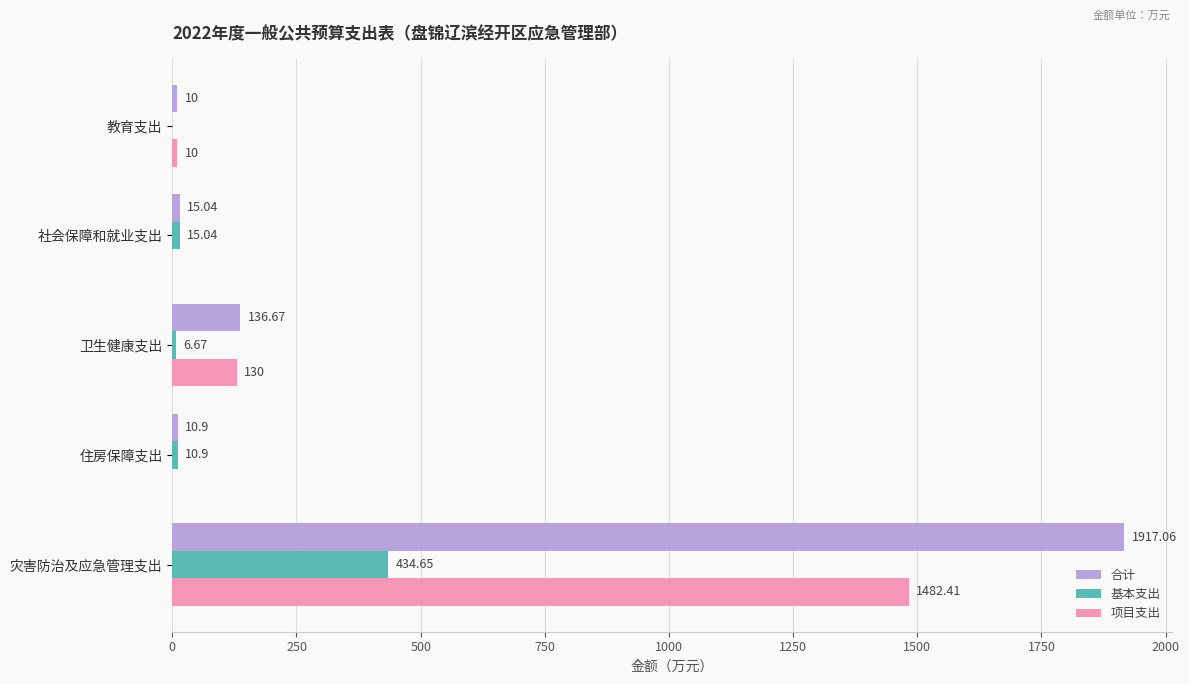

Where is 项目支出 nearest to the value 741?

卫生健康支出